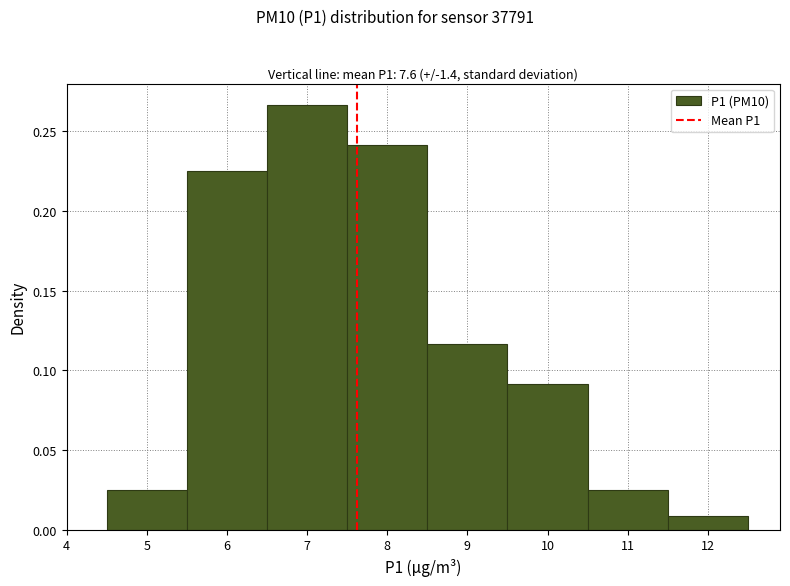

Reading left to right, transcribe this chart: for each bar, give the range it covers on the x-axis and its height. The values are not printed on the chart, so give them approximately, as read against the axis.

4.5 to 5.5: 0.025
5.5 to 6.5: 0.225
6.5 to 7.5: 0.265
7.5 to 8.5: 0.240
8.5 to 9.5: 0.115
9.5 to 10.5: 0.090
10.5 to 11.5: 0.025
11.5 to 12.5: 0.010